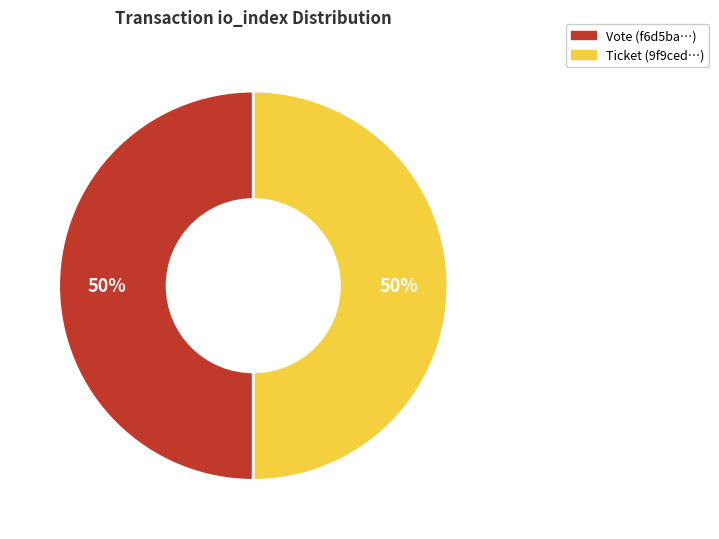

To the nearest percent, what is the combined percentage of Vote (f6d5ba…) and Ticket (9f9ced…)?

100%